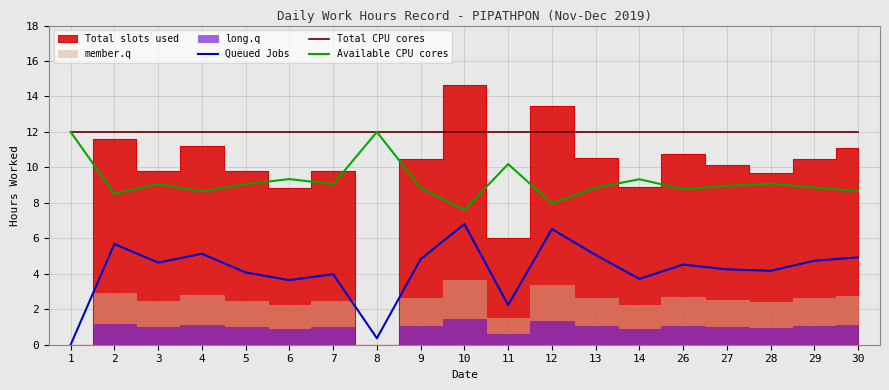

Rank the series at 9 from highest to lowest value.

Total CPU cores, Available CPU cores, Queued Jobs